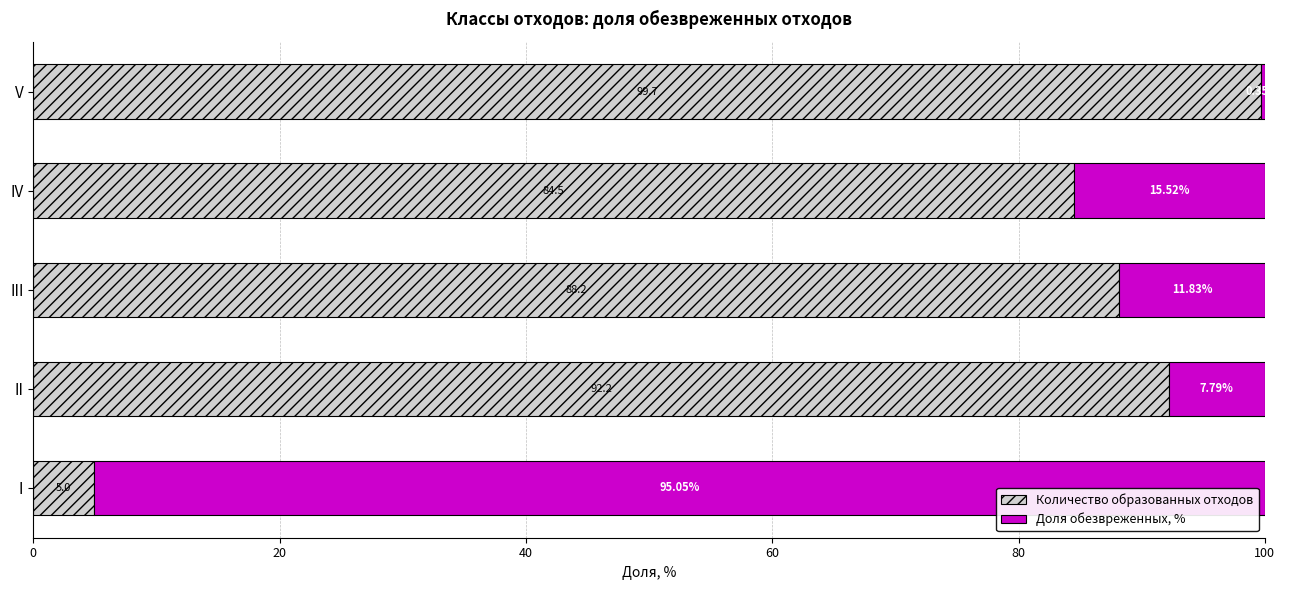

Rank the categories by Количество образованных отходов value from lowest to highest.

I, IV, III, II, V